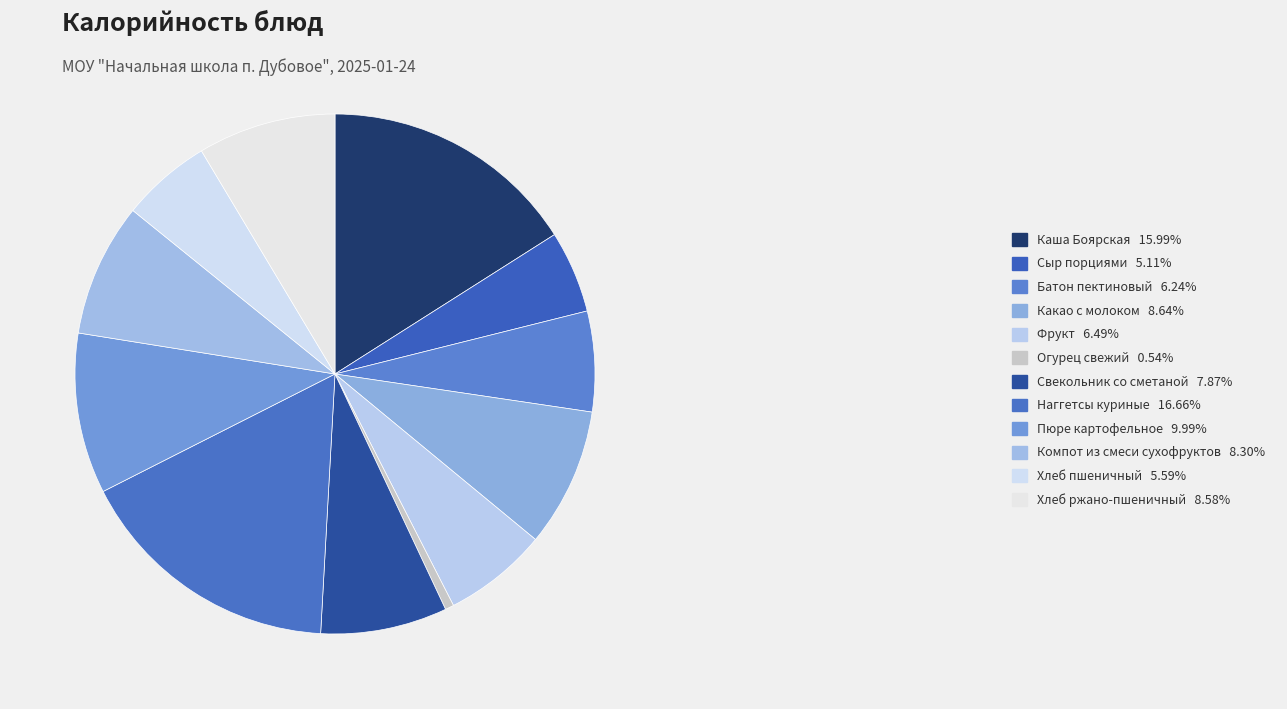

Which slice is the largest?

Наггетсы куриные